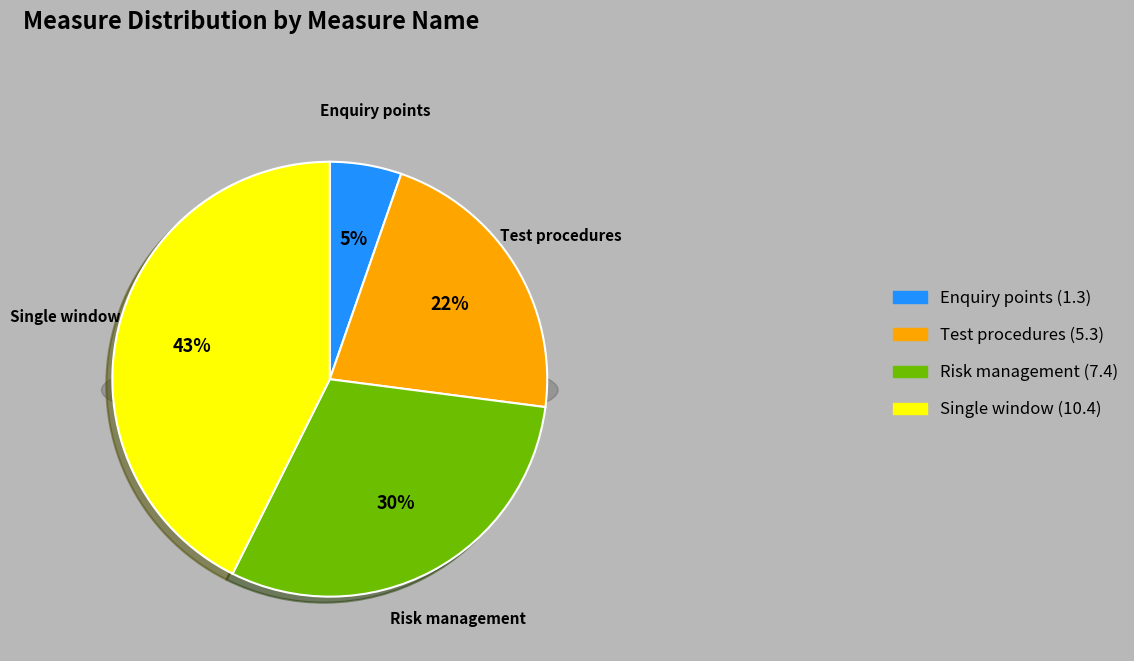

To the nearest percent, what is the average slice percentage?

25%